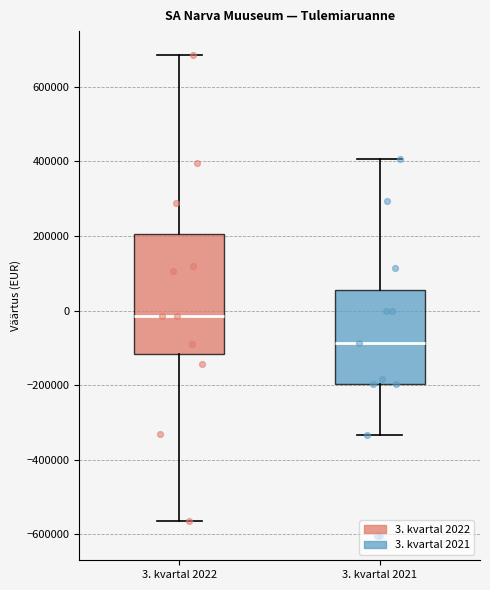

Where does the lower whisker of the box for 3. kvartal 2022 end on the y-axis? The values are not printed on the chart, so give them approximately, as read against the axis.

-560000